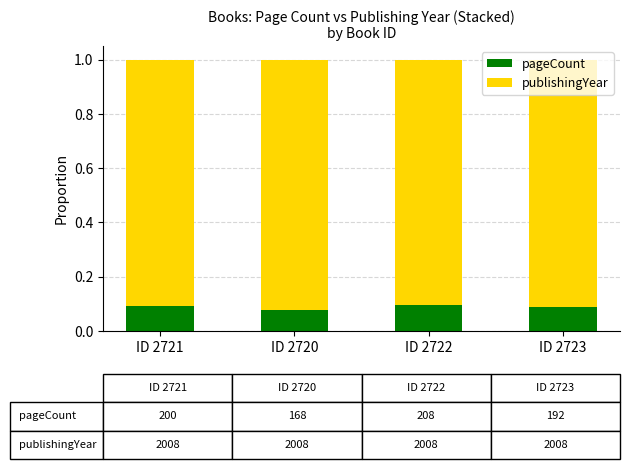

The value of pageCount at ID 2723 is 0.1. True or false?

True